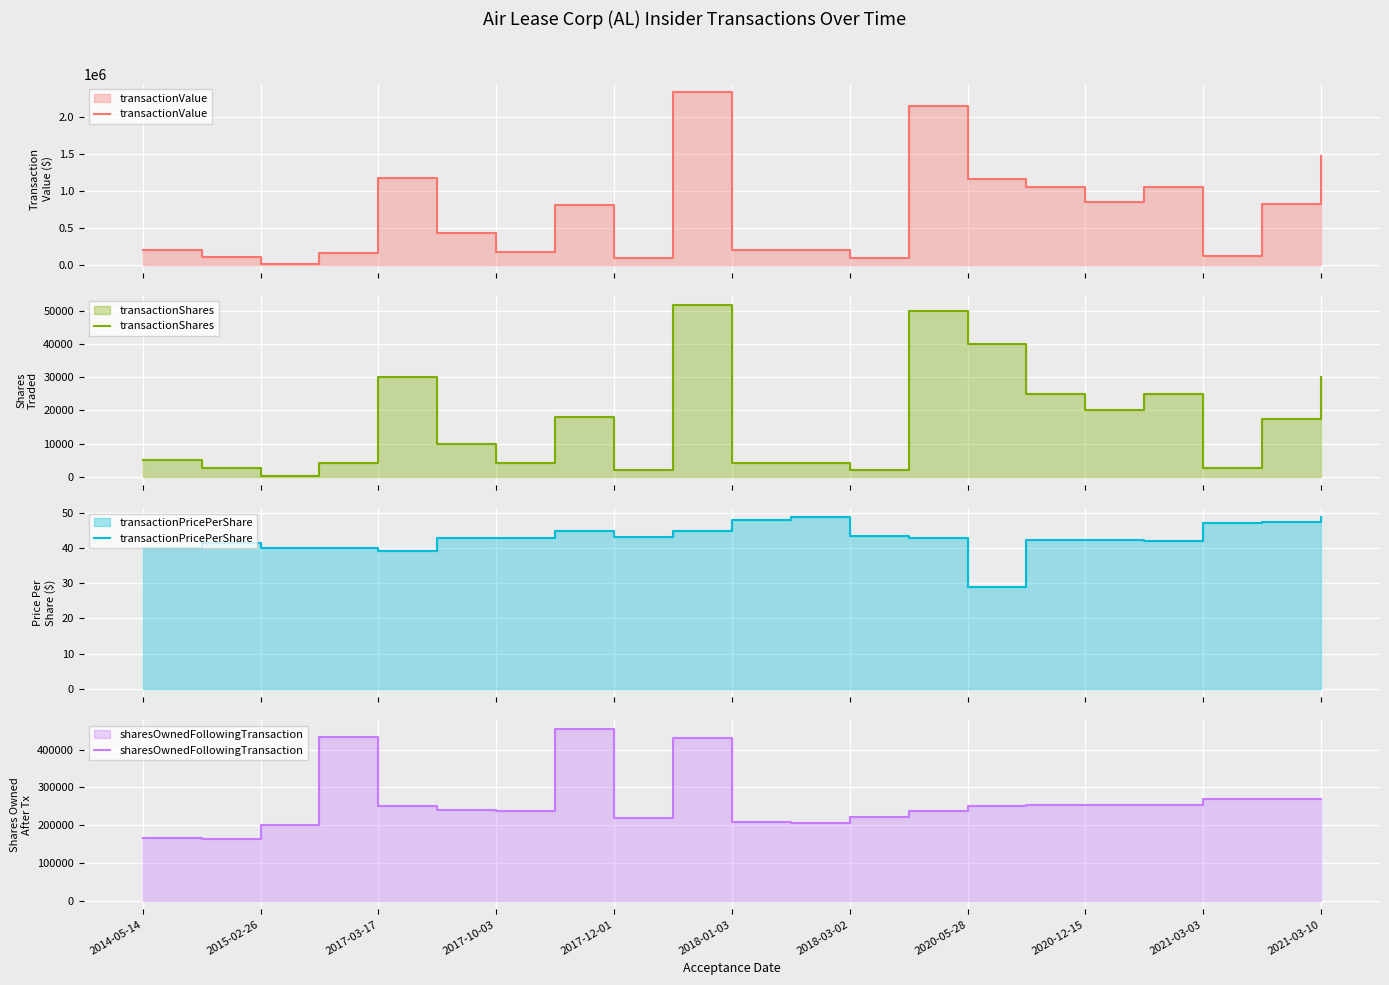

How many categories are shown in the chart?

21